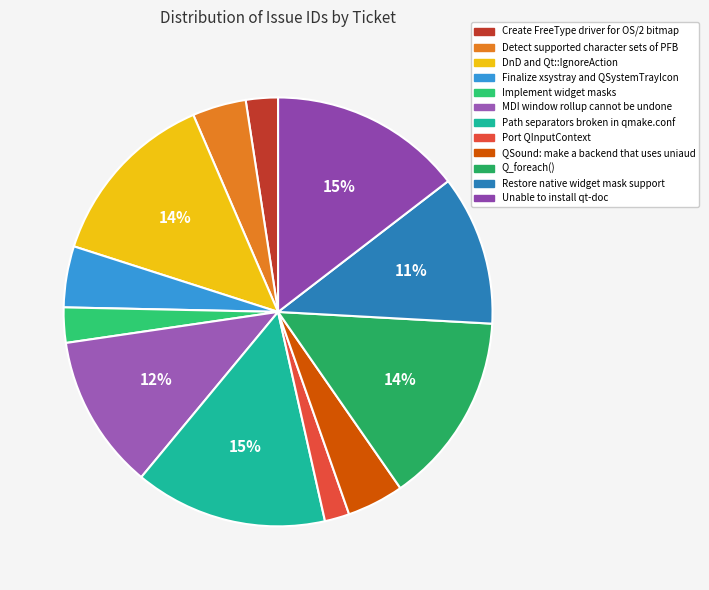

Which slice is the smallest?

Port QInputContext